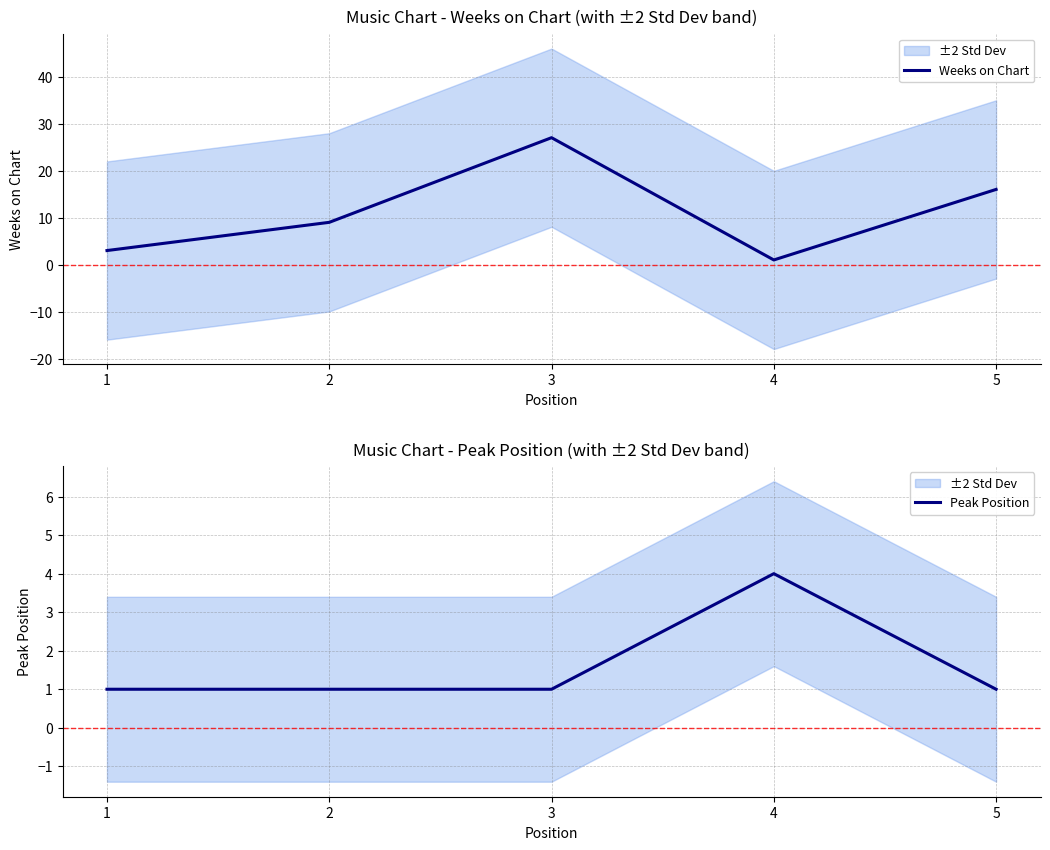

What is the lowest value of the Weeks on Chart series?

1